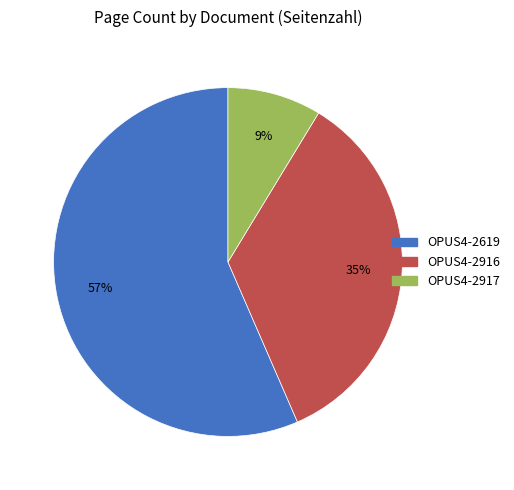

Which has a higher value, OPUS4-2619 or OPUS4-2916?

OPUS4-2619